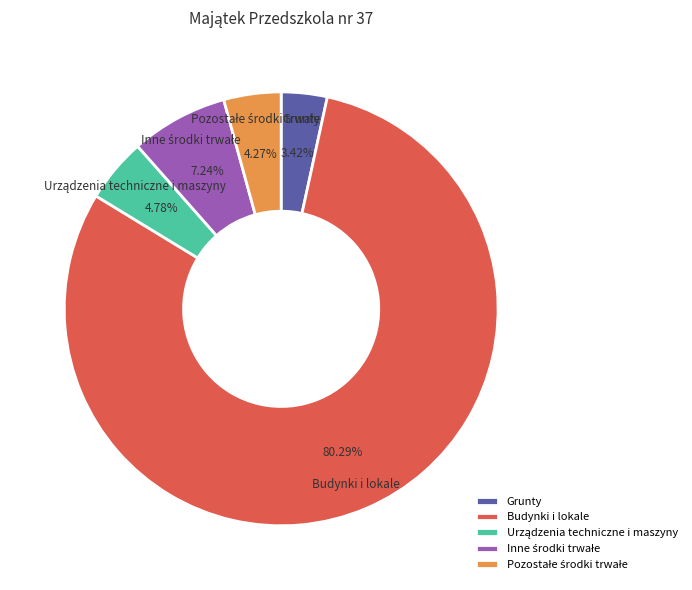

To the nearest percent, what is the average slice percentage?

20%